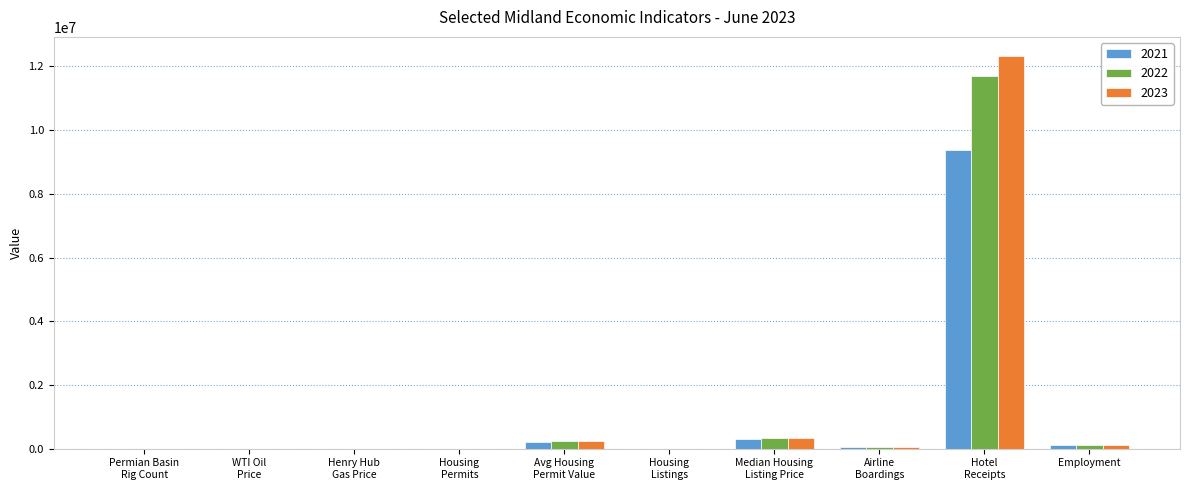

True or false: 2022 has a value of 114.8 at WTI Oil
Price.

True